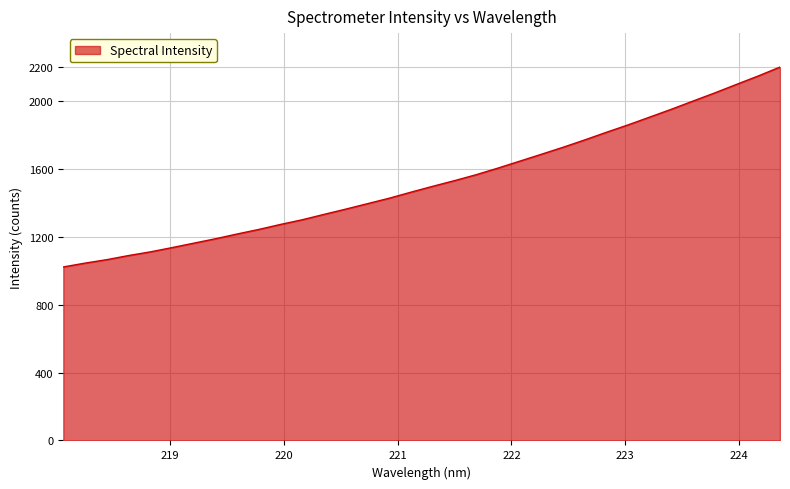

What is the difference between the maximum and minimum values?

1177.7